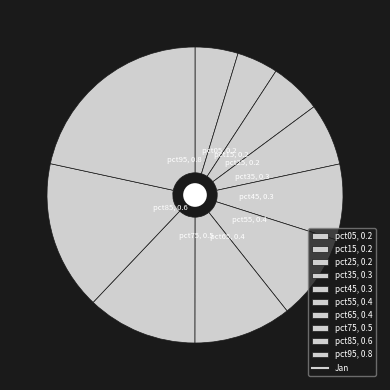

How many segments does this pie chart have?

10